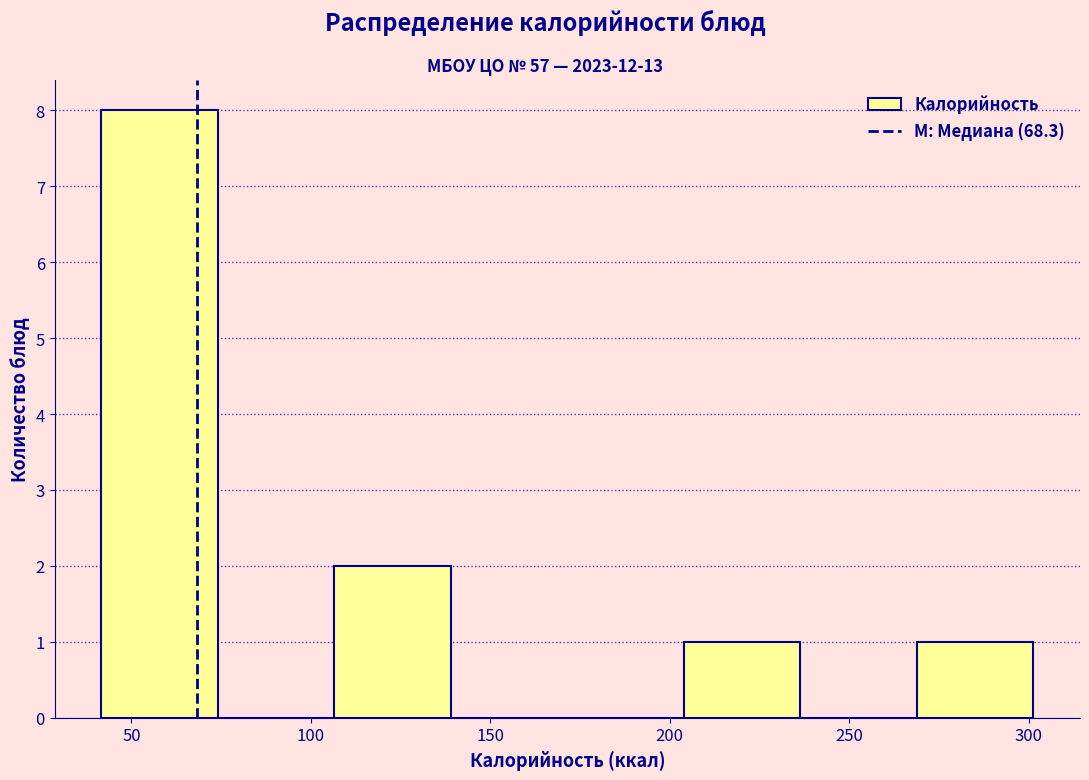

Reading left to right, list every bar in this chart as the range it spans on the x-axis followed by its height. Neither the bar edges nor the heights are printed on the chart, so give them approximately, as read against the axes.

40 to 75: 8
75 to 105: 0
105 to 140: 2
140 to 170: 0
170 to 205: 0
205 to 235: 1
235 to 270: 0
270 to 300: 1